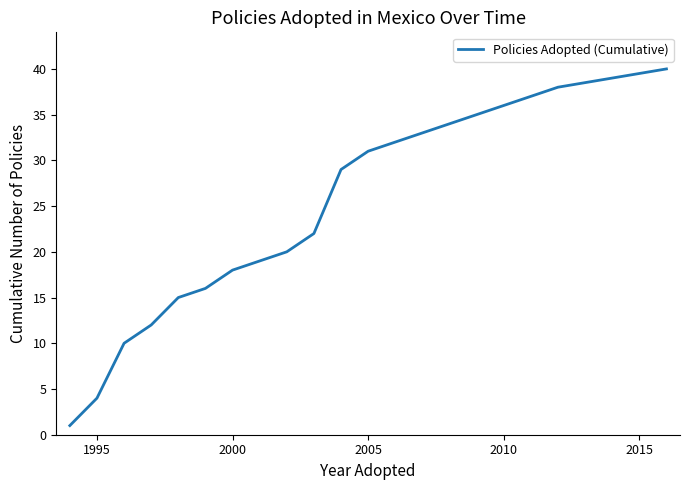

True or false: there are more than 0 points higher than both neighbors.

False